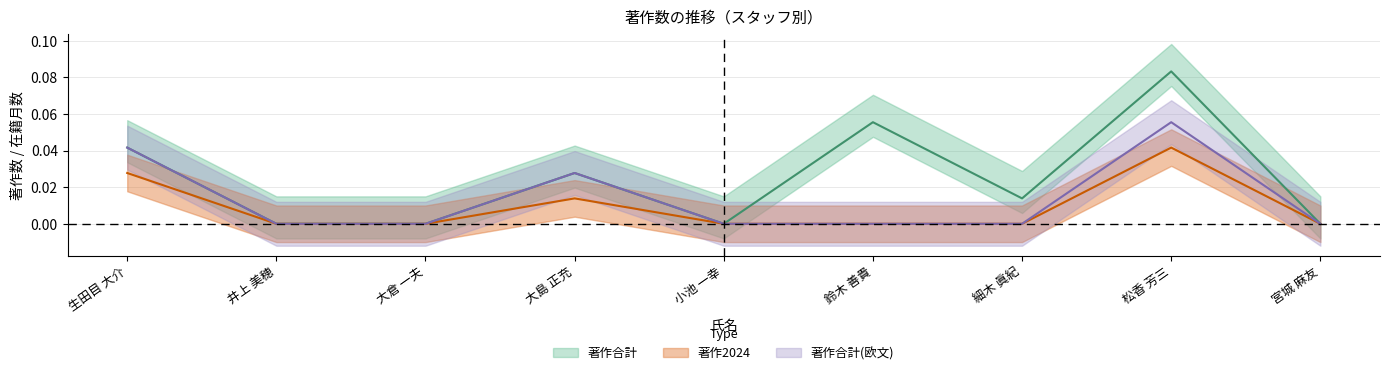

Count the number of data series in this chart.

3